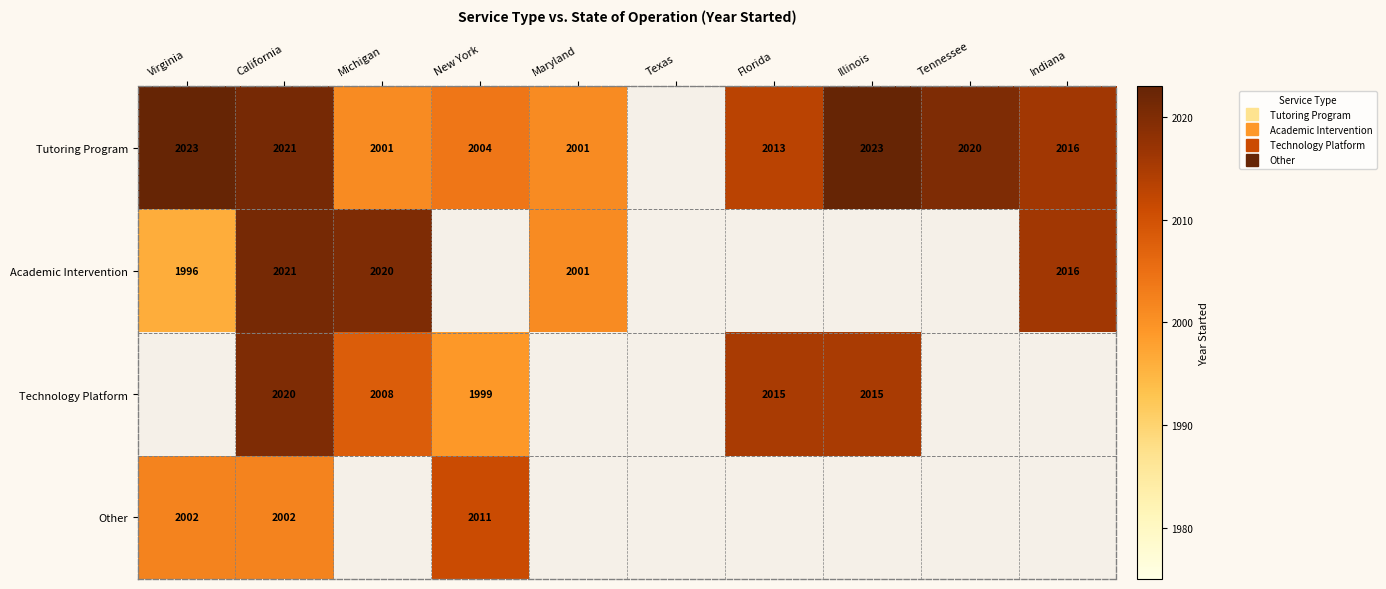

Is the value of Technology Platform at New York greater than the value of Other at Maryland?

No